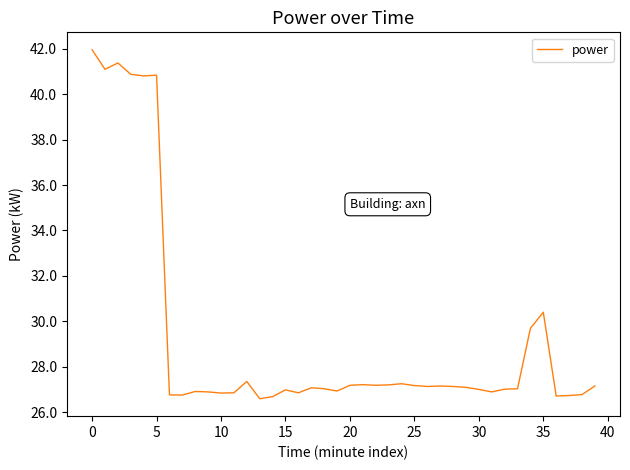

What is the difference between the maximum and minimum values?

15.4